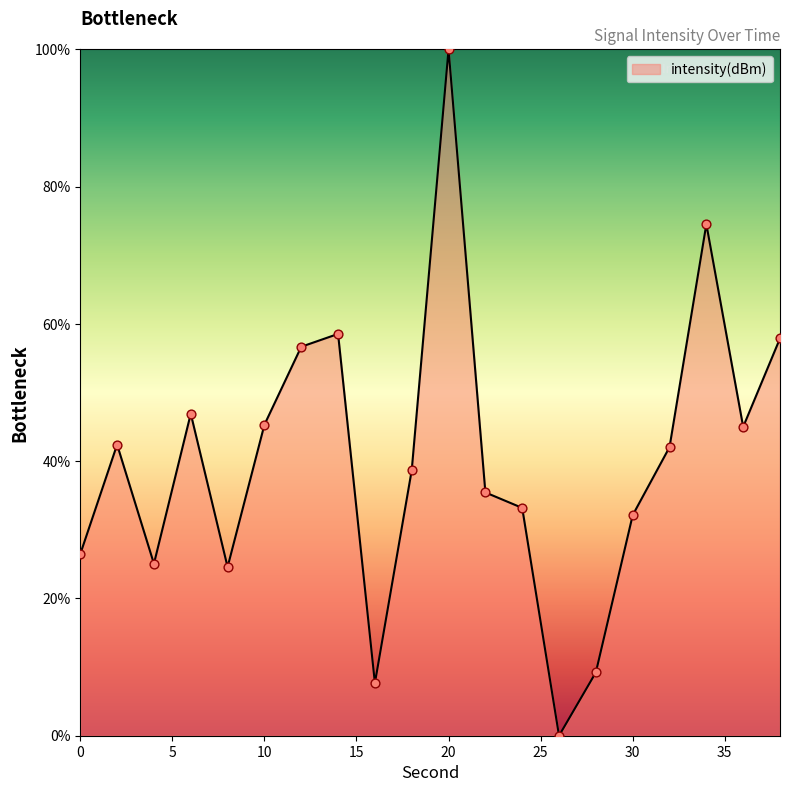

What is the greatest value displayed?

100.0